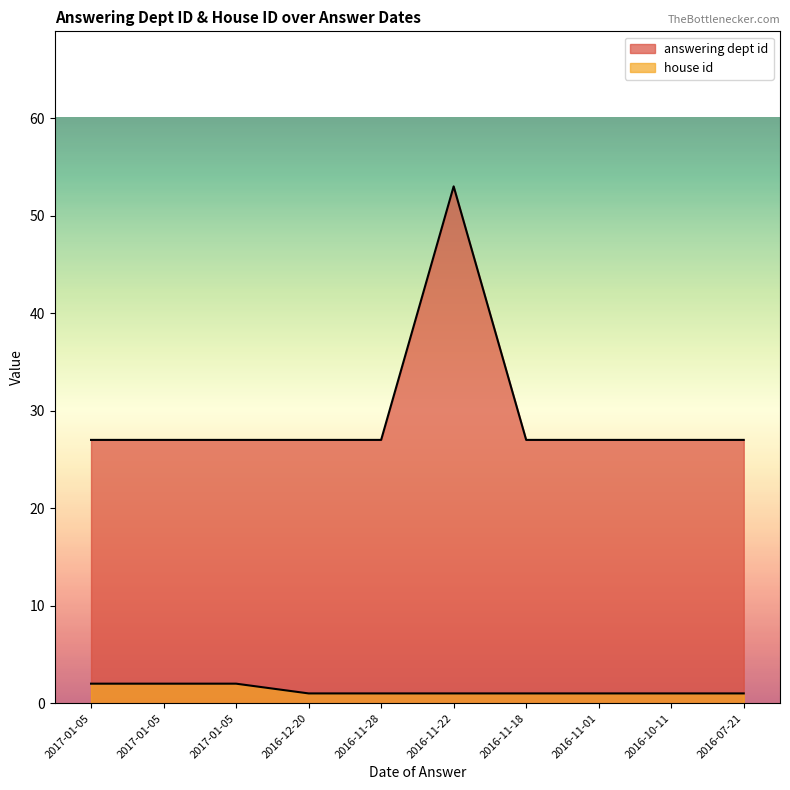

How many series are shown in this chart?

2